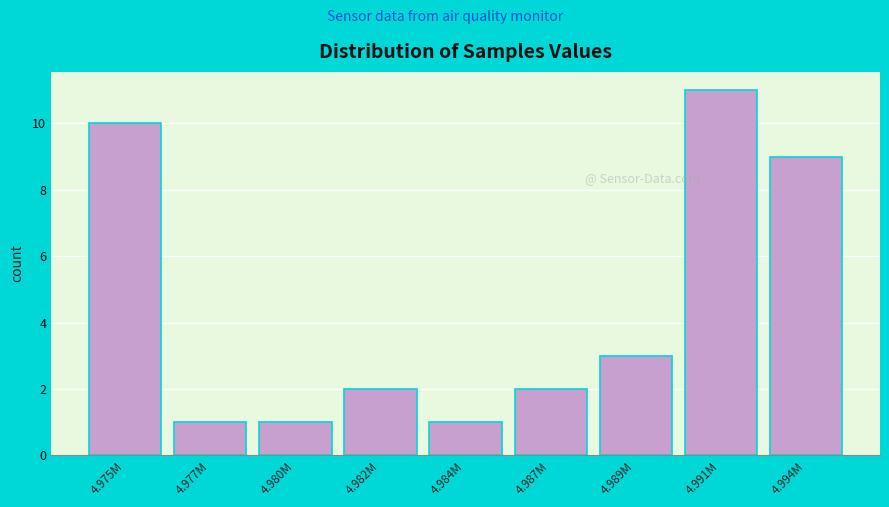

Reading left to right, what are all the values shown in this chart?

4.975M=10	4.977M=1	4.980M=1	4.982M=2	4.984M=1	4.987M=2	4.989M=3	4.991M=11	4.994M=9